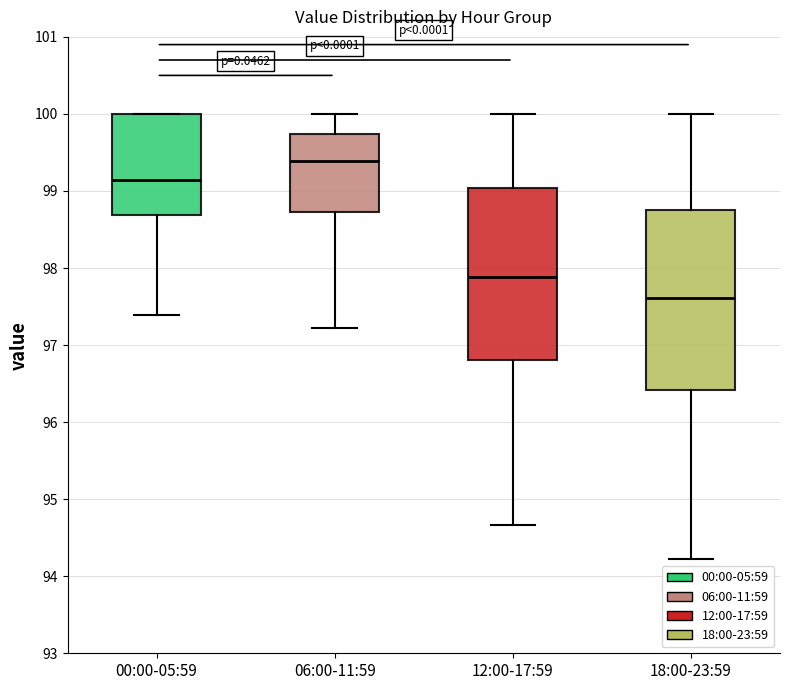

Which box's median line is the highest?

06:00-11:59